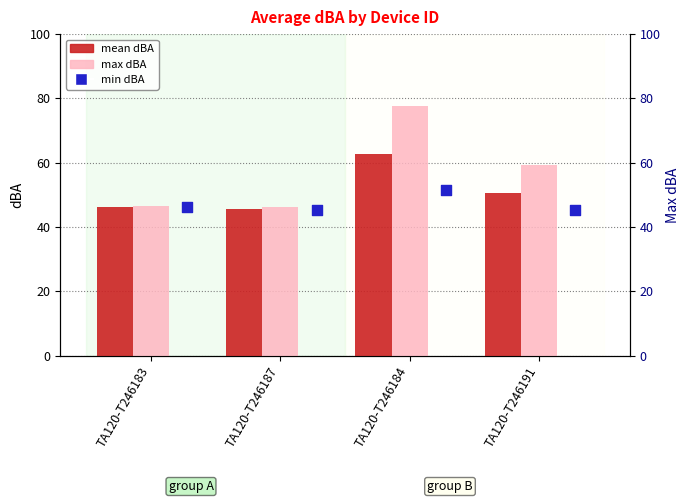

At which category is the sum across all series the highest?

TA120-T246184